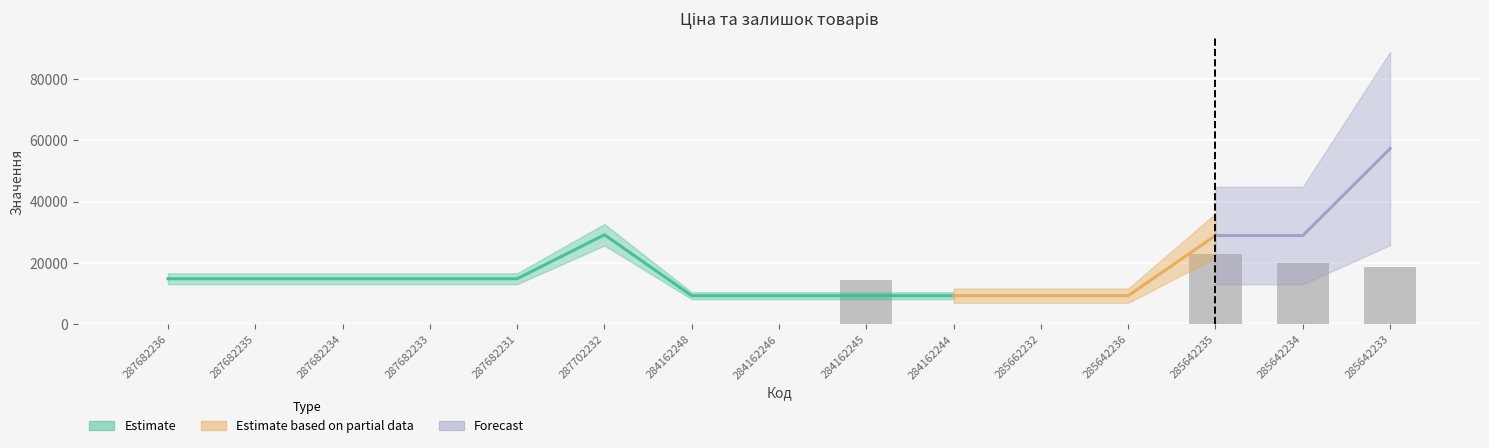

True or false: Ціна has a value of 29152.3 at 287702232.

True